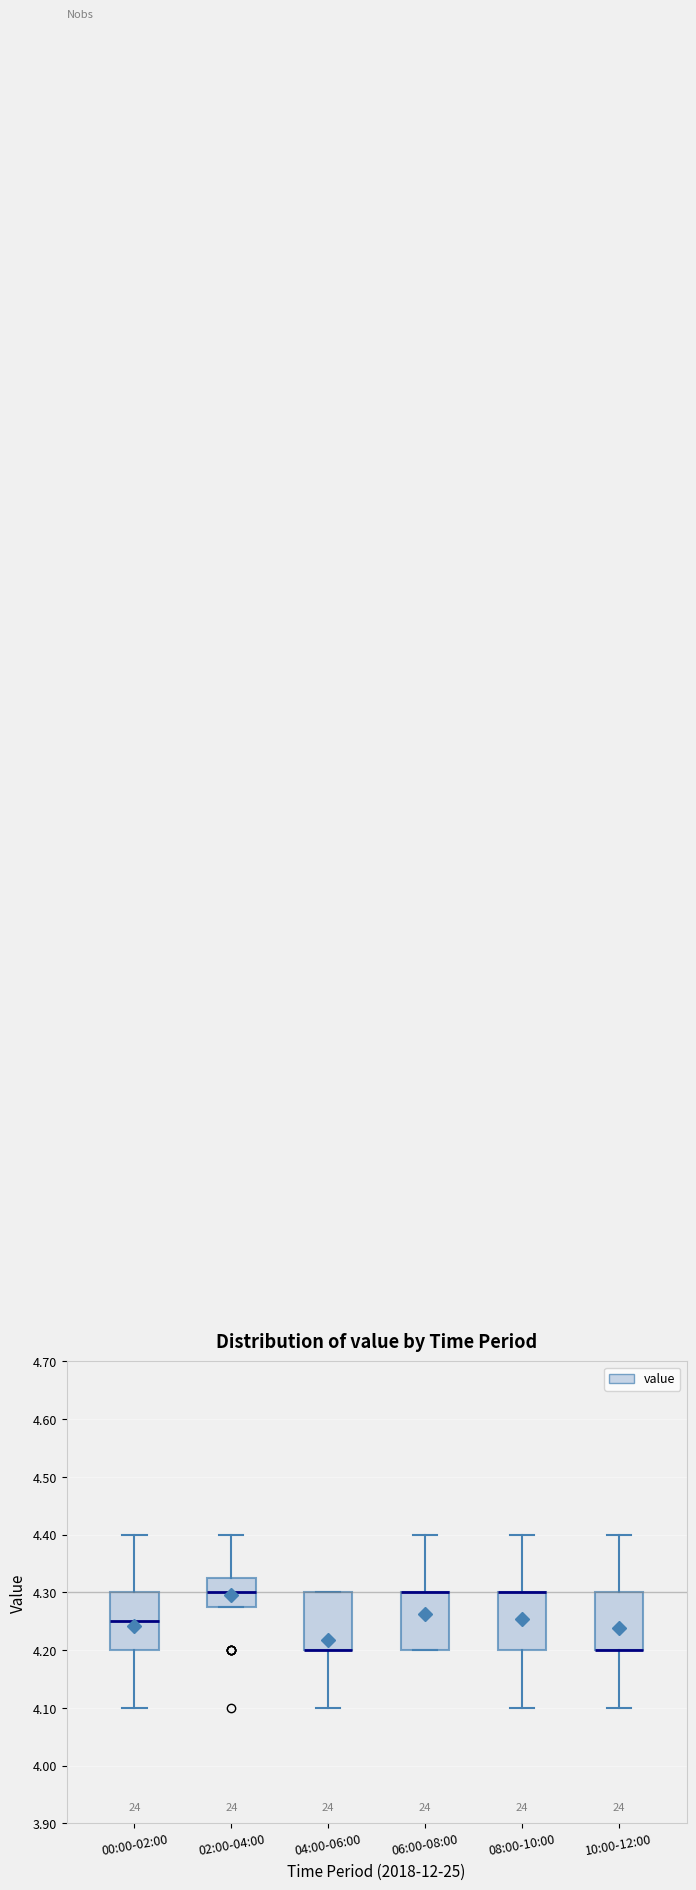

Reading left to right, transcribe this box plot: for each box, give where its median line is, the range the box spans, and where its two whiskers end, as read against the y-axis. The values are not printed on the chart, so give them approximately, as read against the axis.

00:00-02:00: median 4.25, box 4.20 to 4.30, whiskers 4.10 to 4.40
02:00-04:00: median 4.30, box 4.28 to 4.33, whiskers 4.28 to 4.40
04:00-06:00: median 4.20 (drawn on the box's lower edge), box 4.20 to 4.30, whiskers 4.10 to 4.30
06:00-08:00: median 4.30 (drawn on the box's upper edge), box 4.20 to 4.30, whiskers 4.20 to 4.40
08:00-10:00: median 4.30 (drawn on the box's upper edge), box 4.20 to 4.30, whiskers 4.10 to 4.40
10:00-12:00: median 4.20 (drawn on the box's lower edge), box 4.20 to 4.30, whiskers 4.10 to 4.40